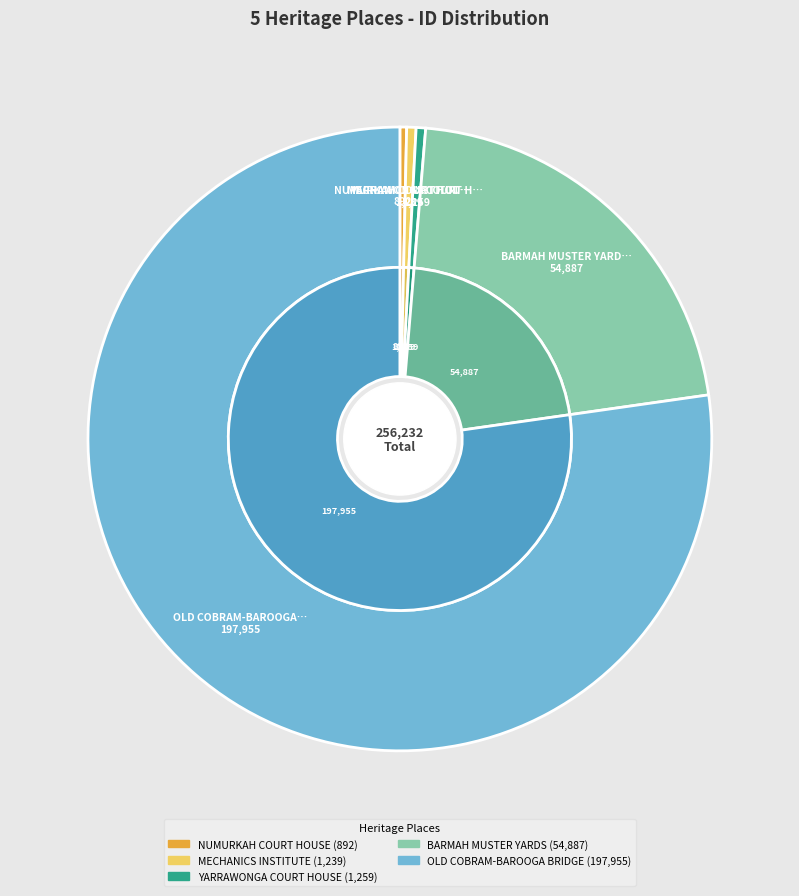

What is the change in value from NUMURKAH COURT HOUSE to BARMAH MUSTER YARDS?

+53995